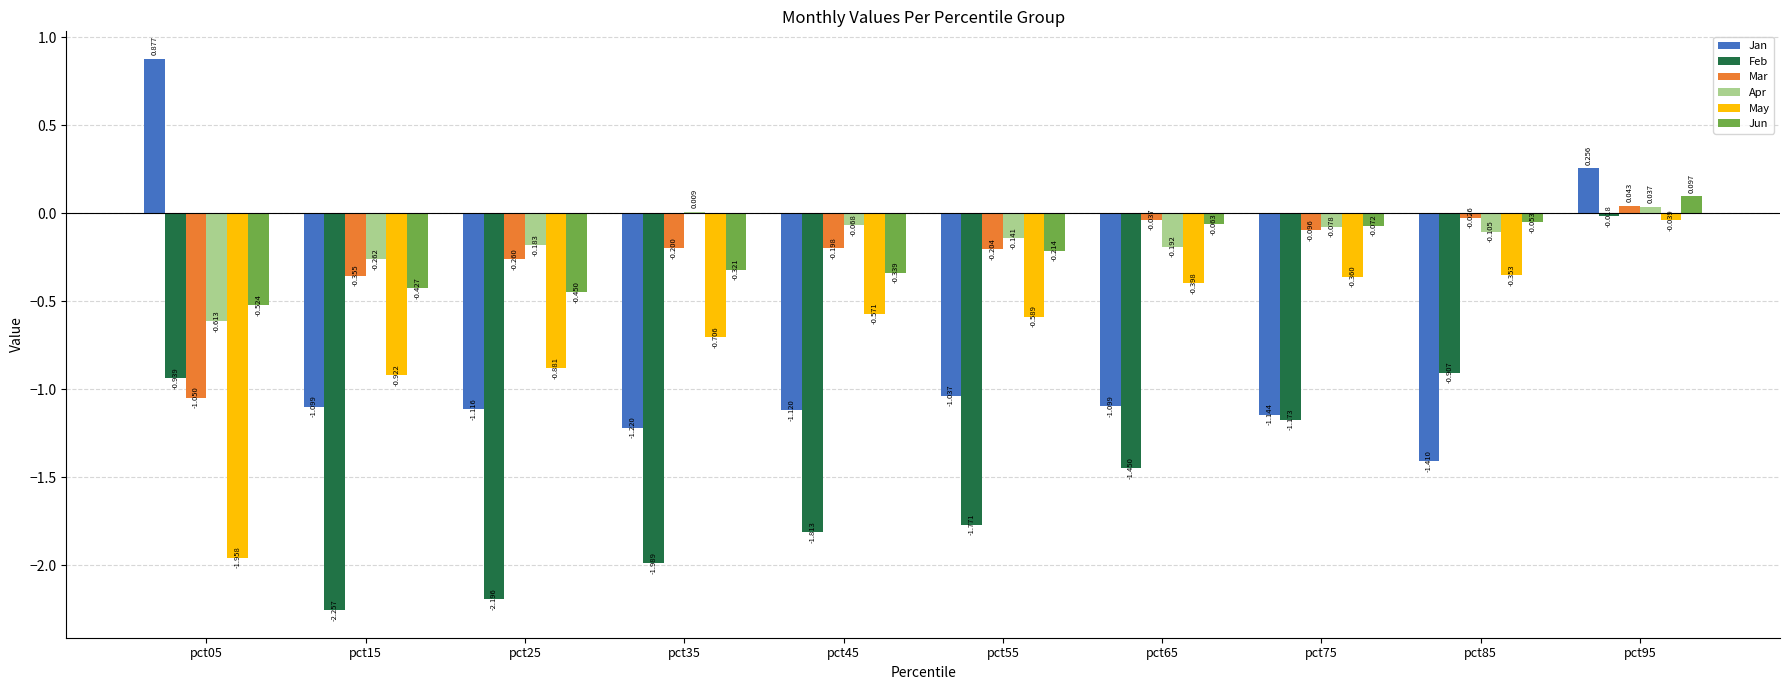

Which series changed the most between pct25 and pct45?

Feb